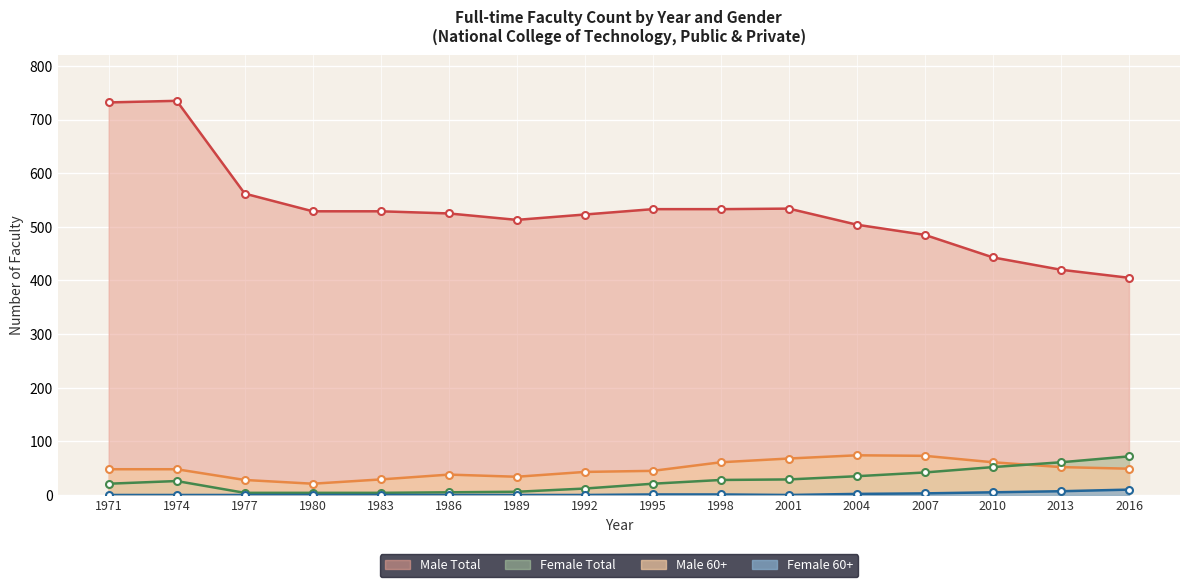

What is the lowest value of the Male Total series?

405